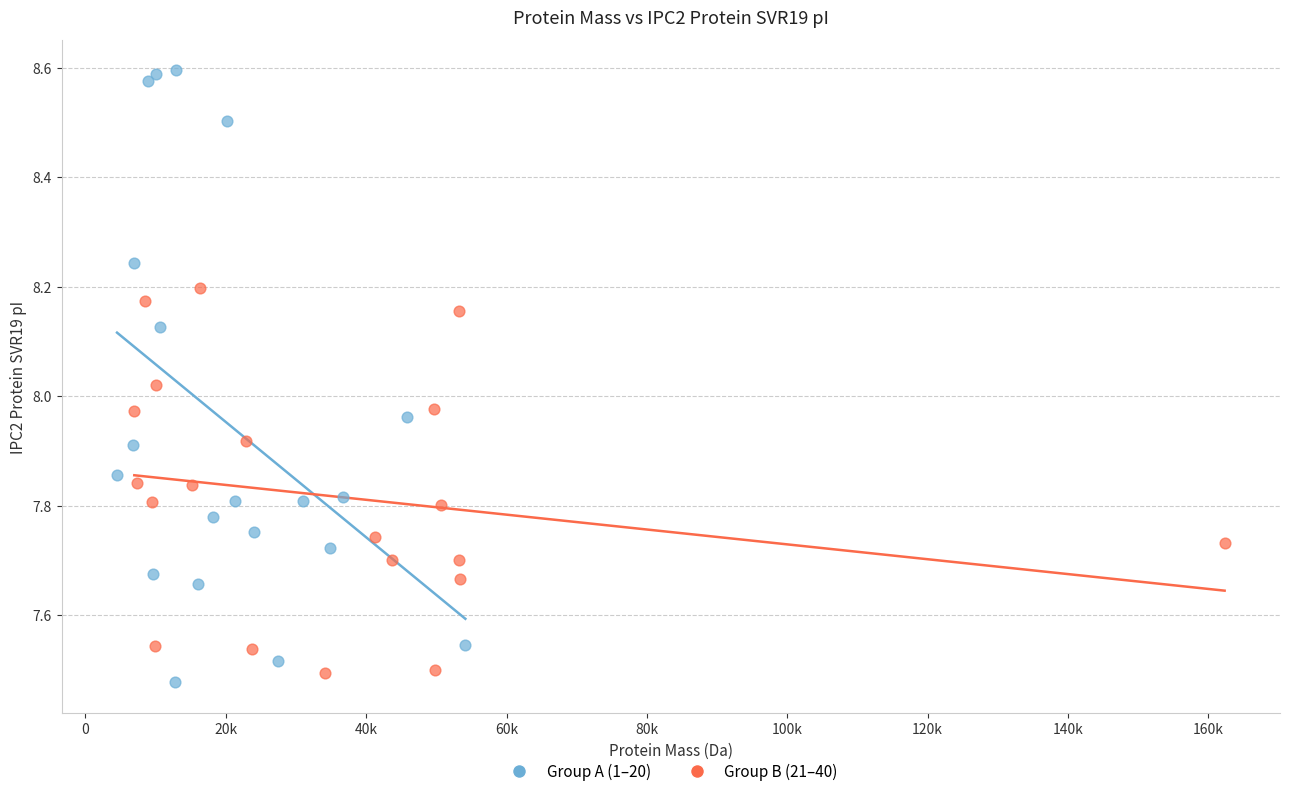

Which series reaches the maximum Y coordinate?

Group A (1–20)